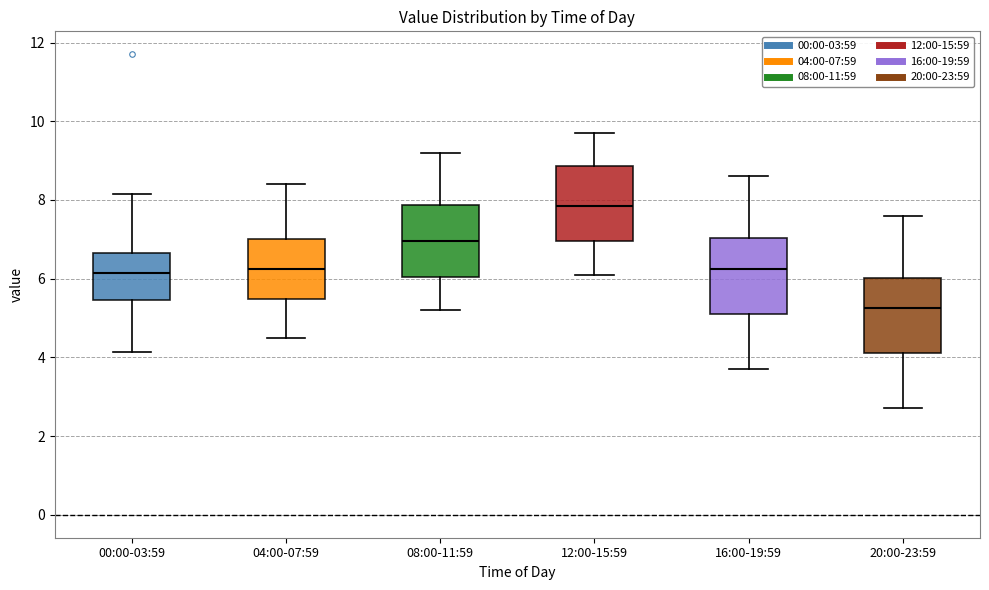

Reading left to right, transcribe this box plot: for each box, give where its median line is, the range the box spans, and where its two whiskers end, as read against the y-axis. The values are not printed on the chart, so give them approximately, as read against the axis.

00:00-03:59: median 6.2, box 5.4 to 6.6, whiskers 4.2 to 8.2
04:00-07:59: median 6.2, box 5.4 to 7.0, whiskers 4.6 to 8.4
08:00-11:59: median 7.0, box 6.0 to 7.8, whiskers 5.2 to 9.2
12:00-15:59: median 7.8, box 7.0 to 8.8, whiskers 6.2 to 9.8
16:00-19:59: median 6.2, box 5.2 to 7.0, whiskers 3.8 to 8.6
20:00-23:59: median 5.2, box 4.2 to 6.0, whiskers 2.8 to 7.6